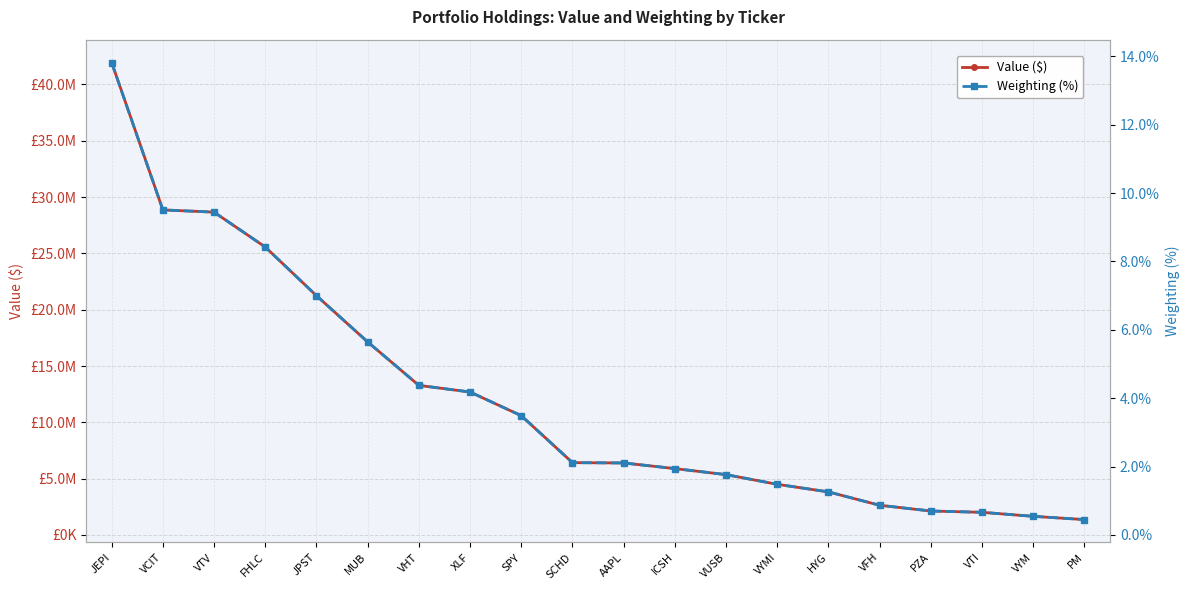

How many data points in Weighting (%) are less than 2?

9